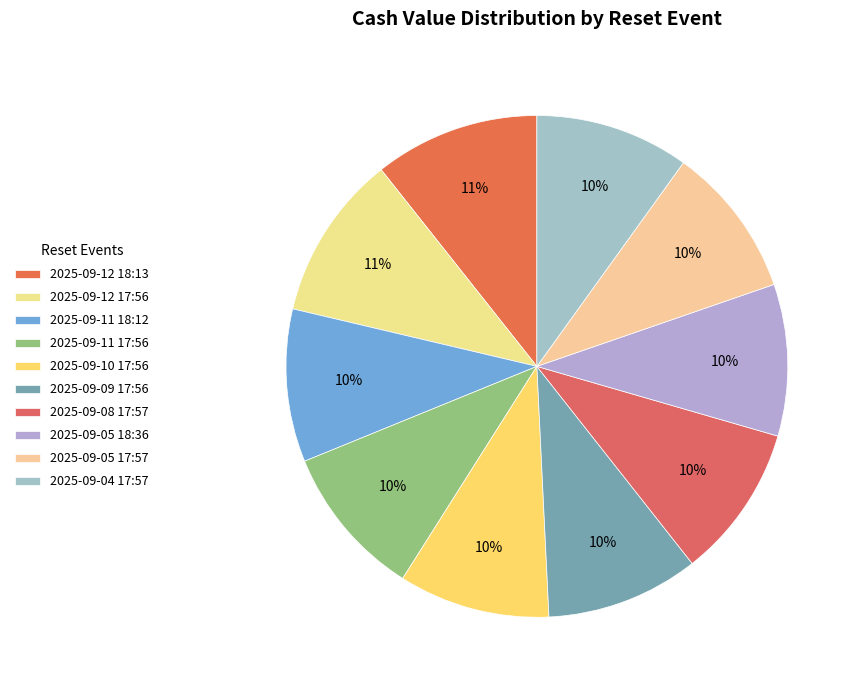

Between 2025-09-12 18:13 and 2025-09-05 17:57, which is larger?

2025-09-12 18:13